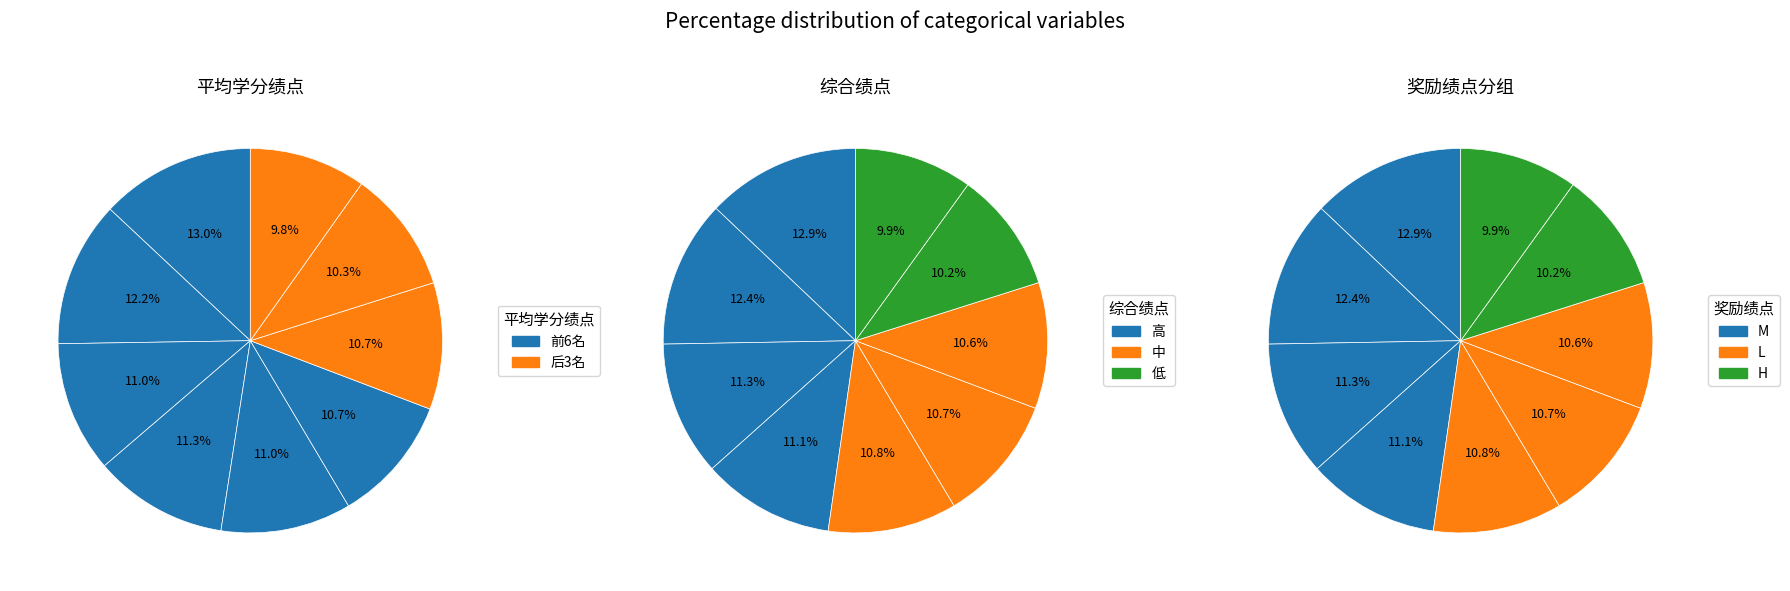

How many segments does this pie chart have?

9